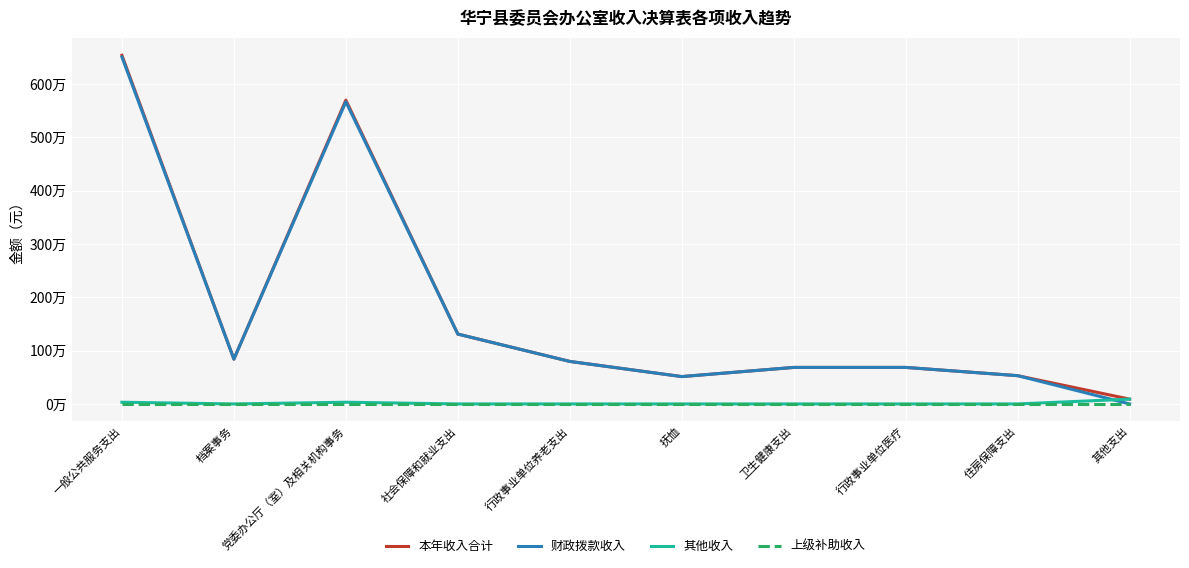

What is the maximum value shown in the chart?

6535374.1